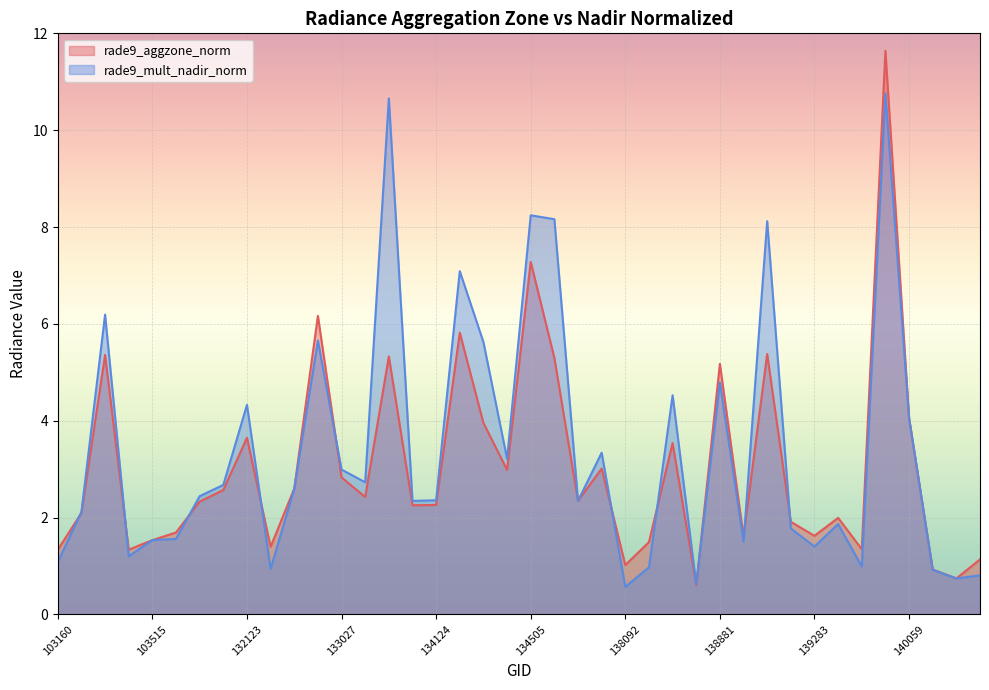

True or false: rade9_aggzone_norm has a value of 10.5 at 134138.

False